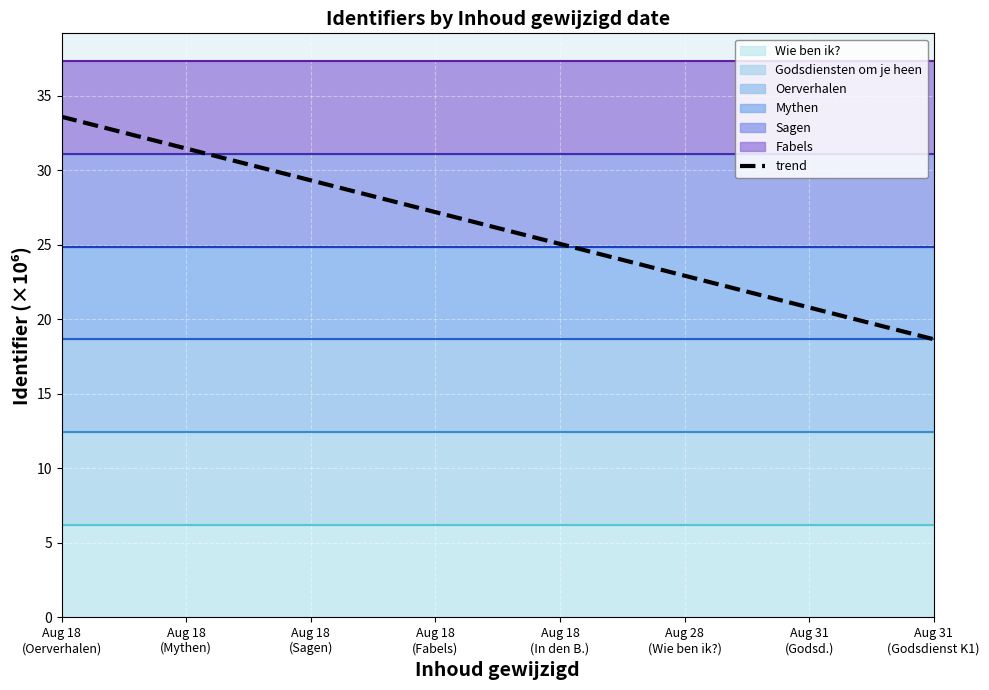

Is it true that the value at Aug 18
(Mythen) is 31.5?

True